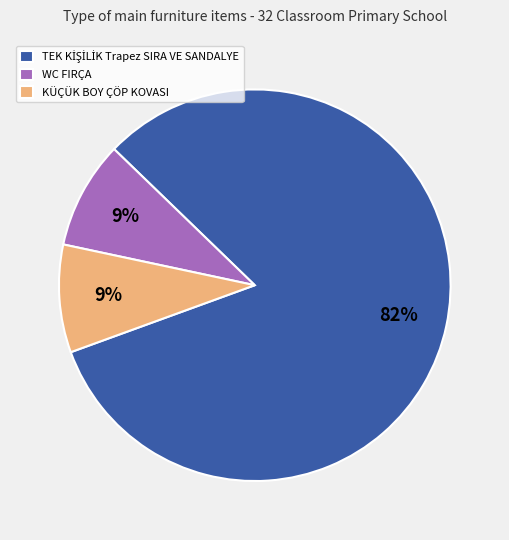

Approximately how many times larger is the value at WC FIRÇA compared to KÜÇÜK BOY ÇÖP KOVASI?

1.0